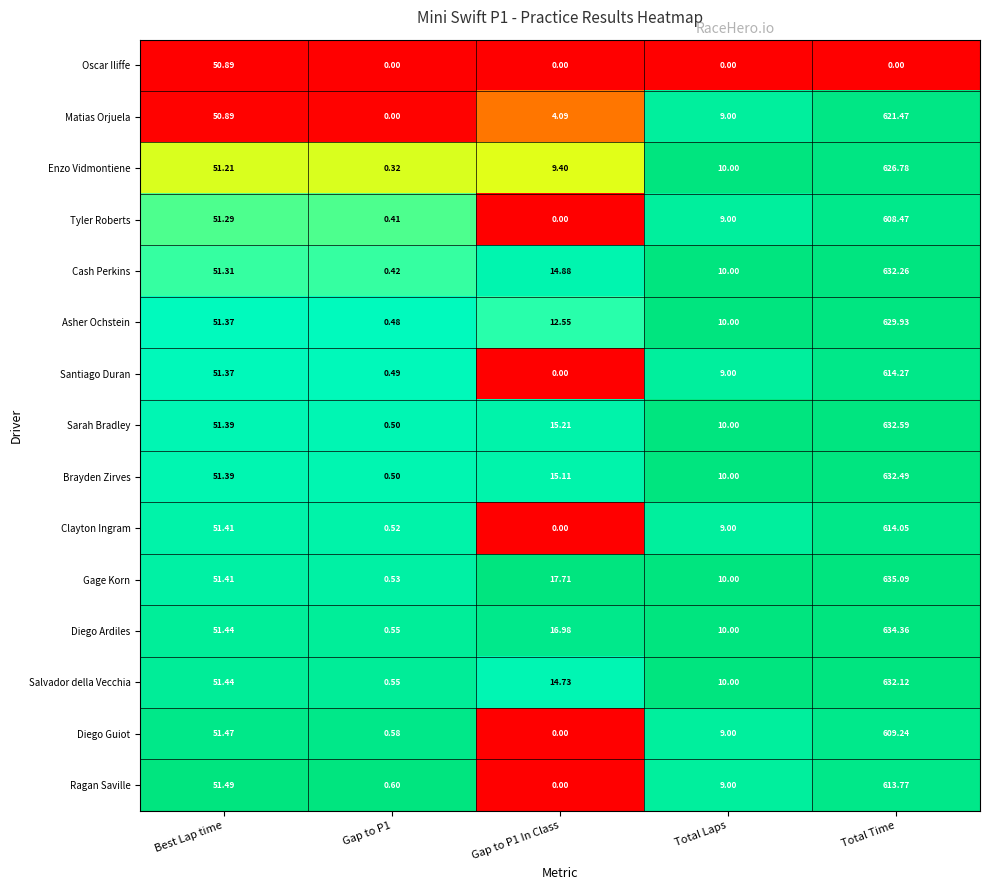

How many distinct data groups are displayed?

15